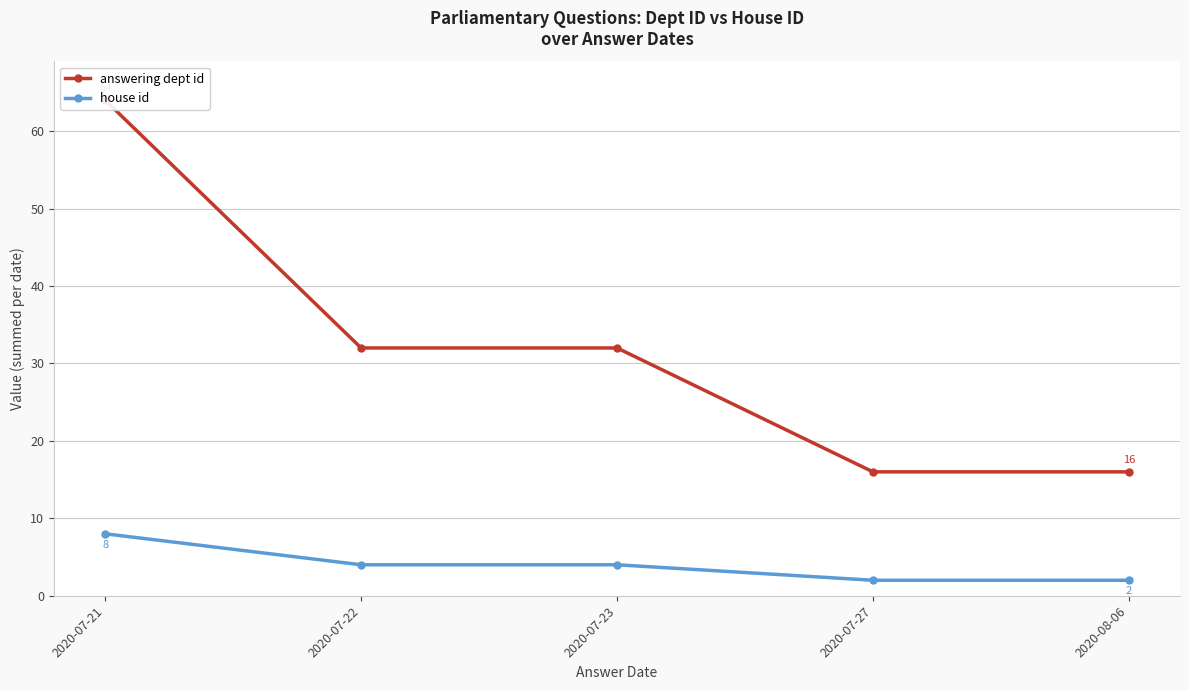

Which has a higher value, 2020-07-21 or 2020-07-22?

2020-07-21